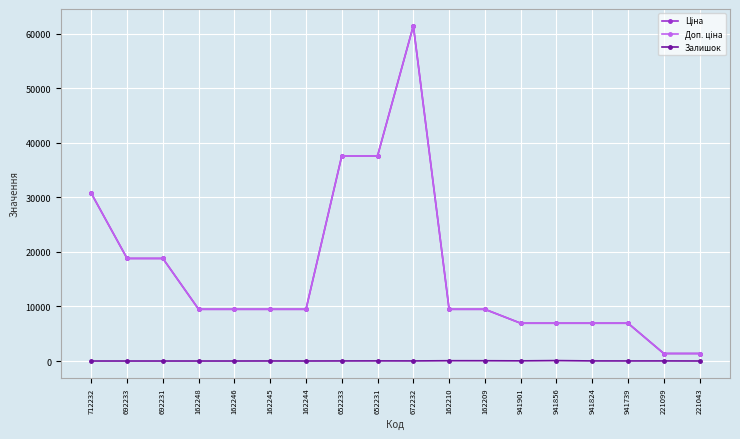

What is the greatest value displayed?

61434.3